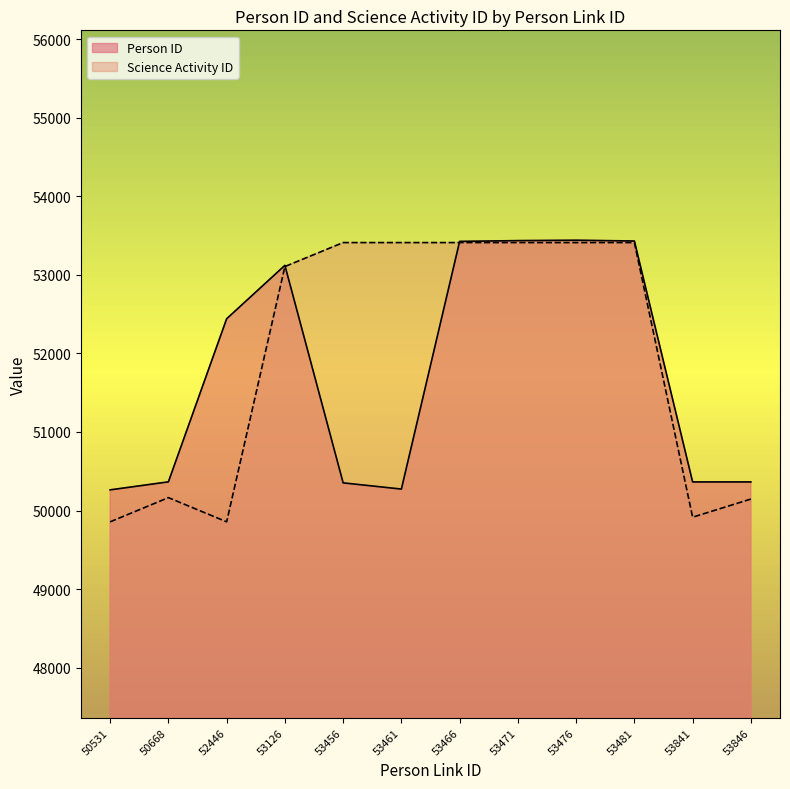

What is the smallest value displayed?

49856